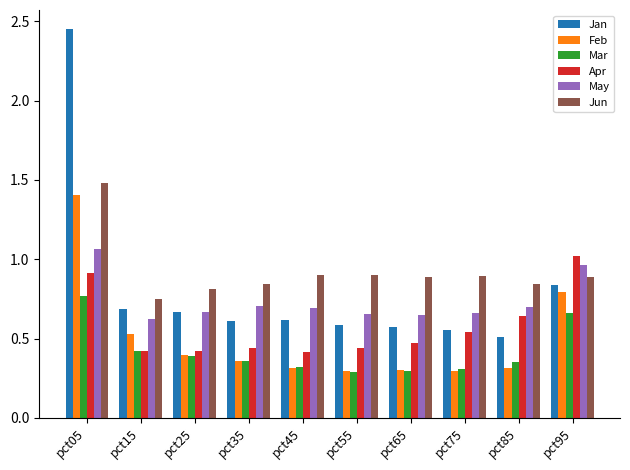

What is the sum of all Apr values?

5.7